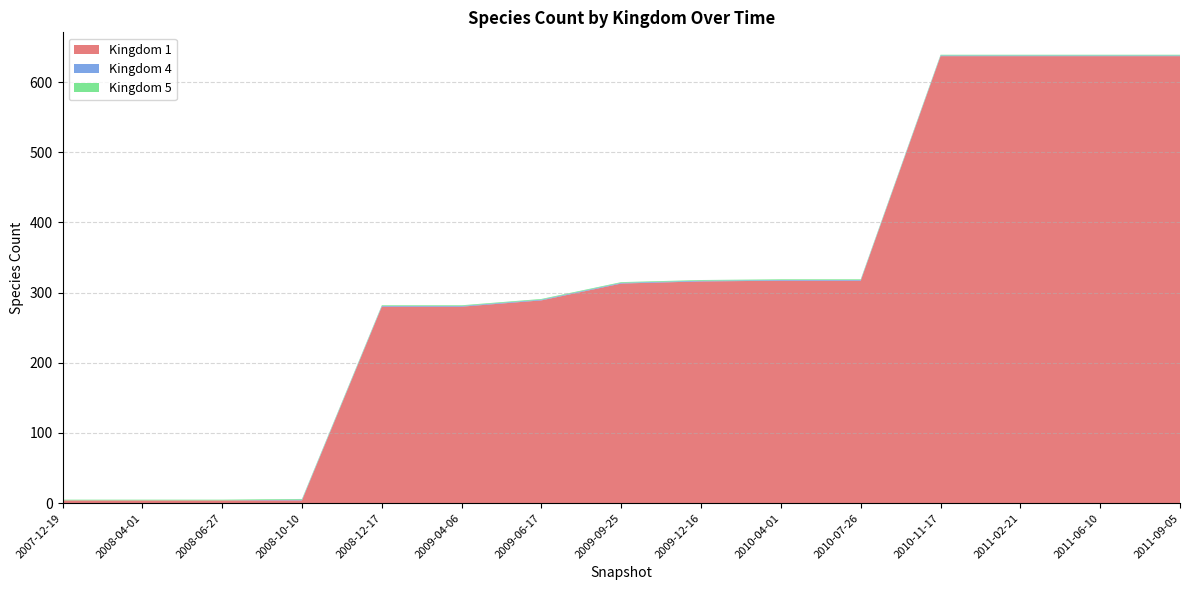

Reading left to right, transcribe all the data shown in this chart.

1: 4	4	4	4	280	280	289	313	316	317	317	637	637	637	637
4: 0	0	0	1	1	1	1	1	1	1	1	1	1	1	1
5: 1	1	1	1	1	1	1	1	1	1	1	1	1	1	1